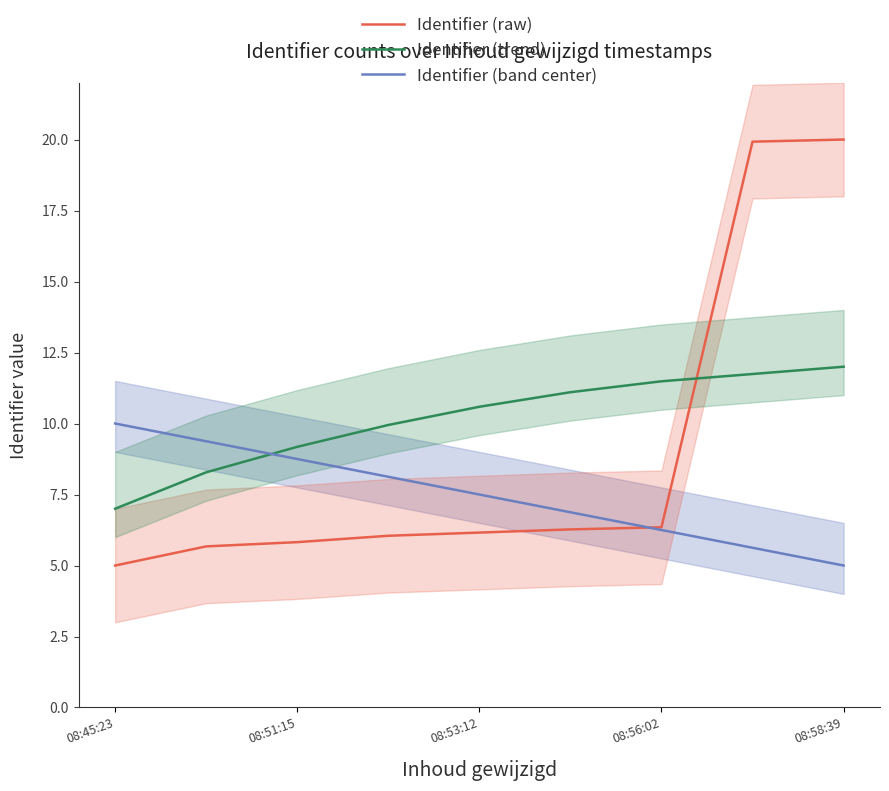

True or false: Identifier (trend) has a value of 7.0 at 08:45:23.

True